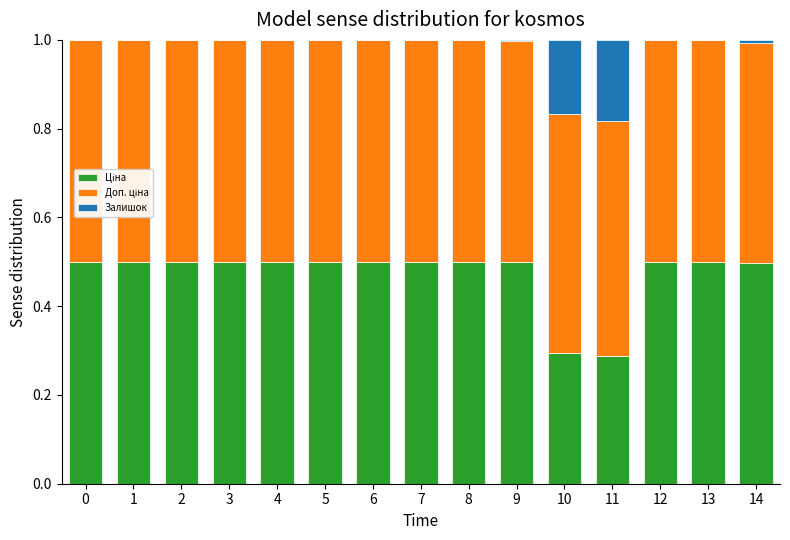

What is the total value across all series at 8?

1.0